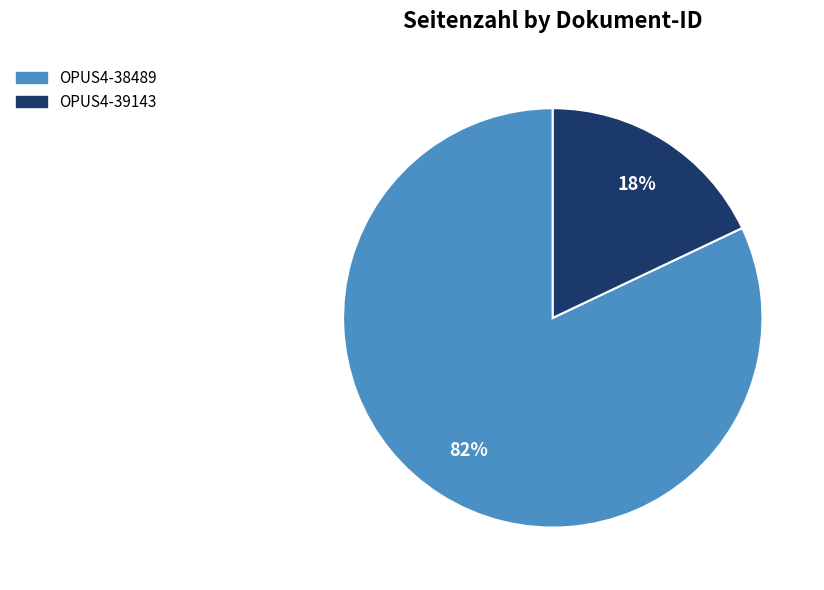

To the nearest percent, what percentage of the pie is OPUS4-39143?

18%